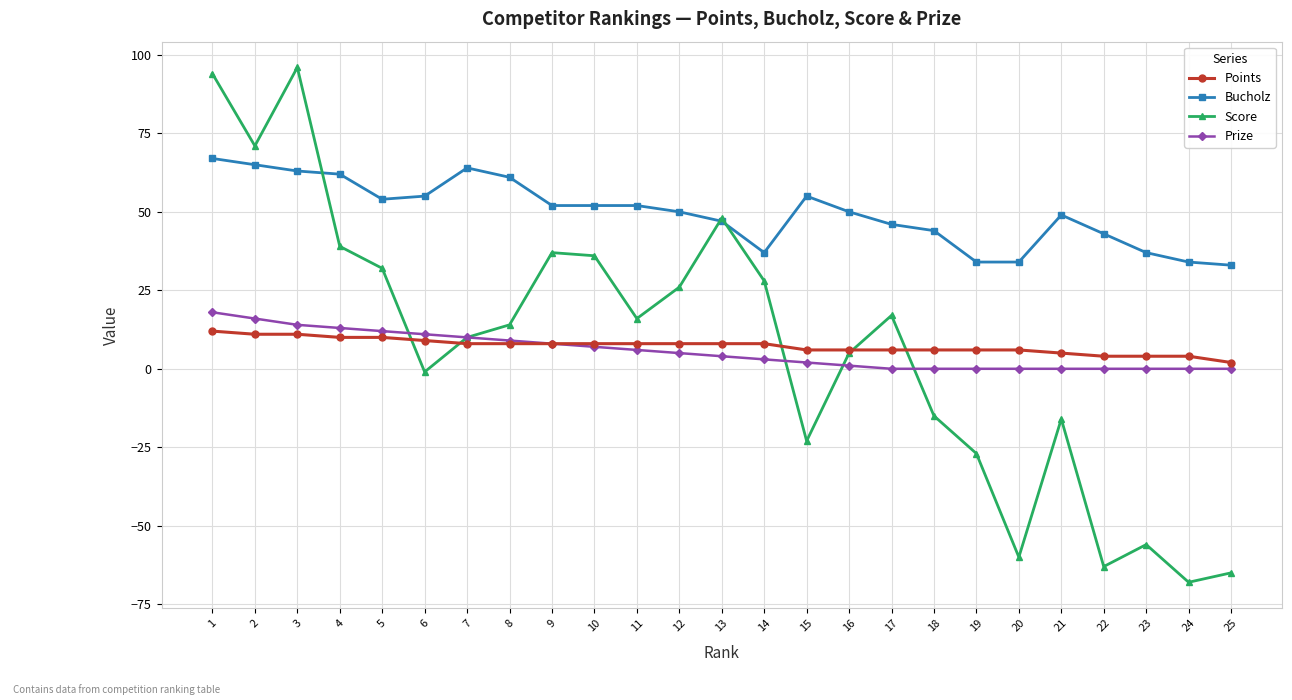

List the series in order of their peak value, lowest first.

Points, Prize, Bucholz, Score